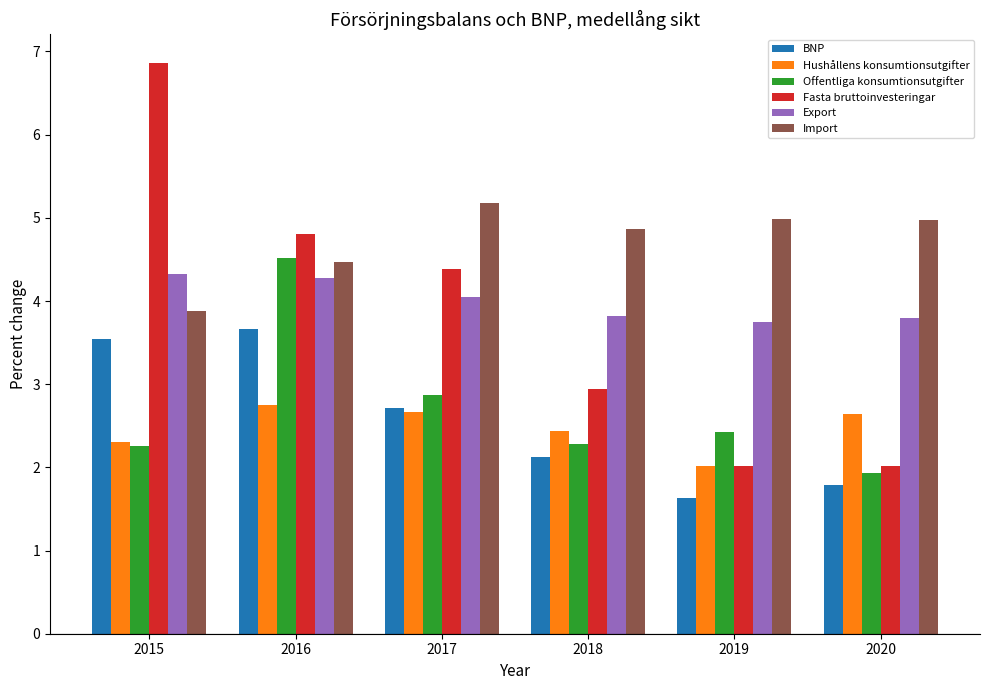

How many bars are there in total?

36